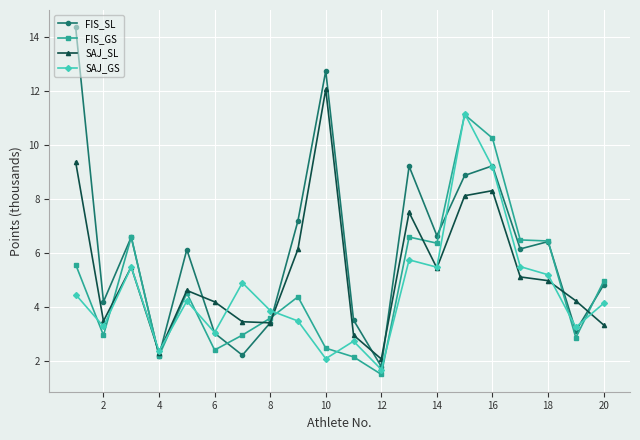

How many categories are shown in the chart?

20